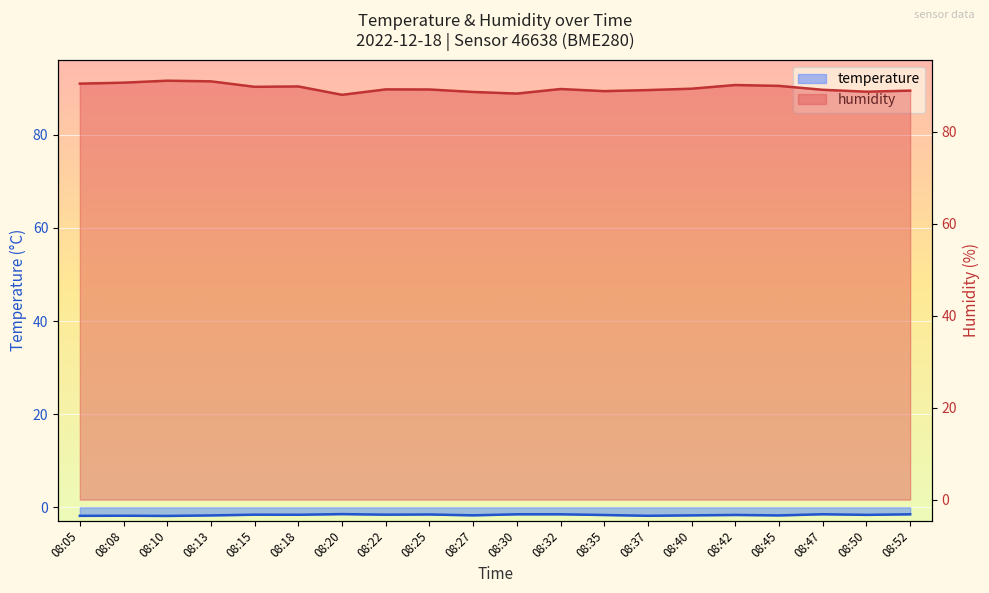

What are all the series names shown in the legend?

temperature, humidity